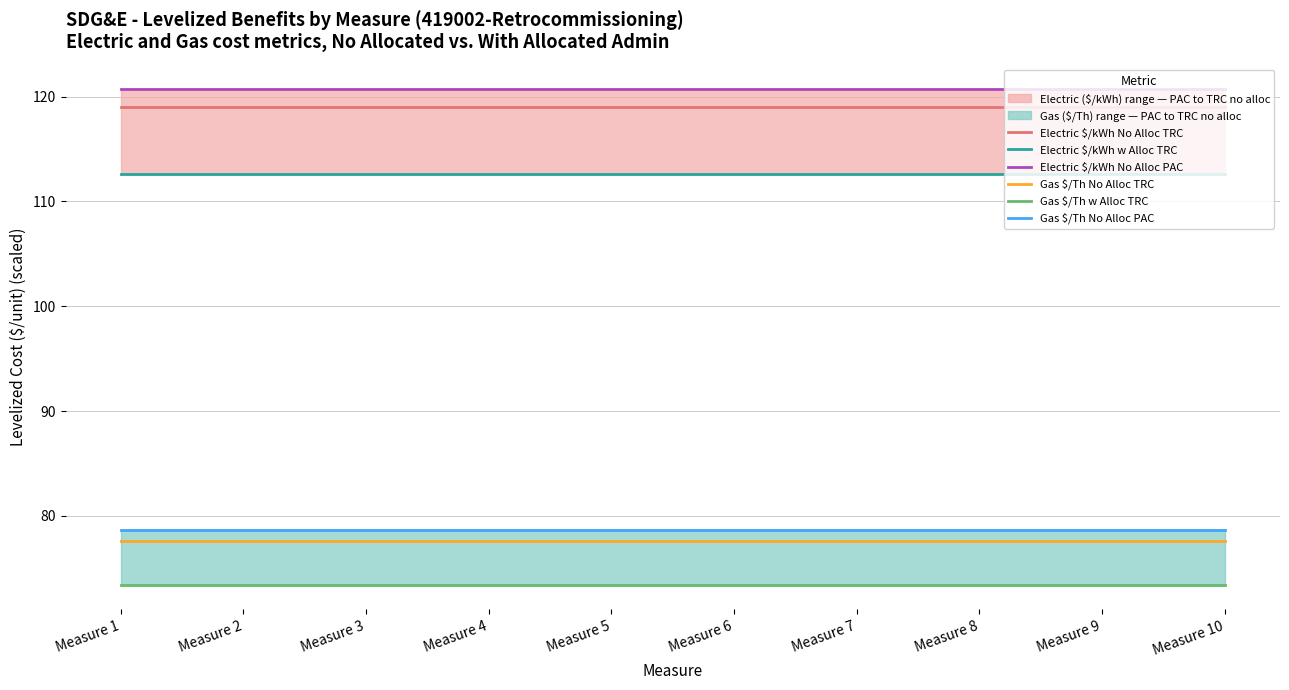

What is the maximum value for Gas $/Th w Alloc TRC?

73.5